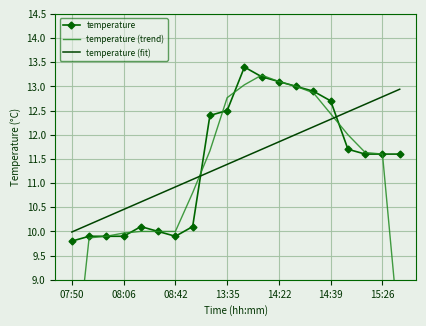

What is the difference between the second highest and minimum values in the temperature (fit) series?

2.8